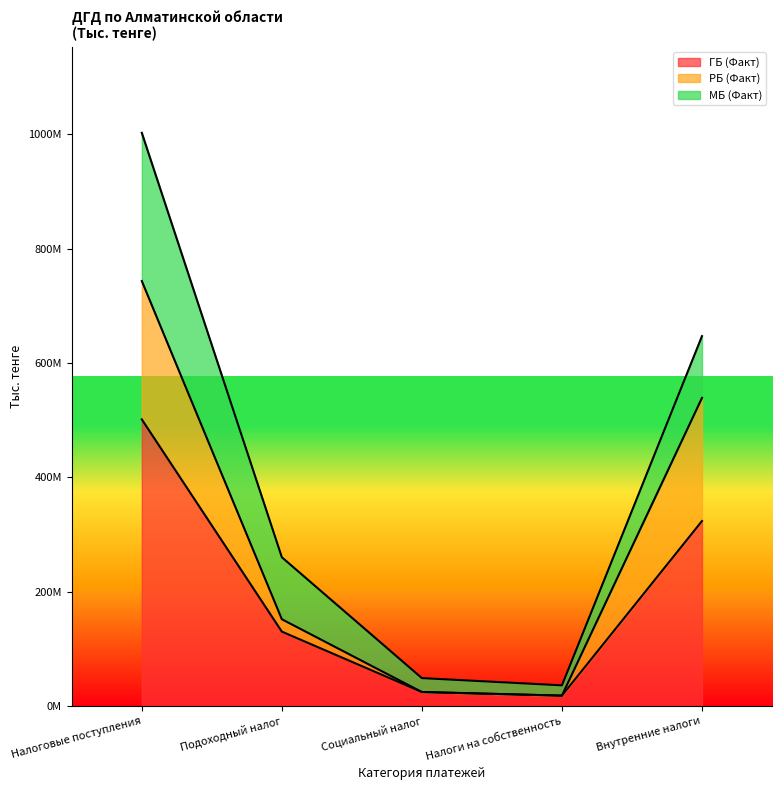

What is the difference between the maximum and minimum values in the ГБ (Факт) series?

483299148